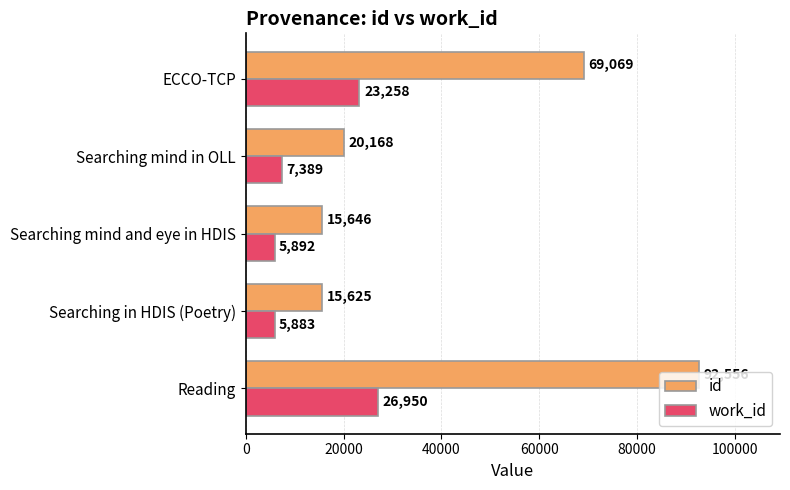

What is the difference between the maximum and second lowest values in the work_id series?

21058